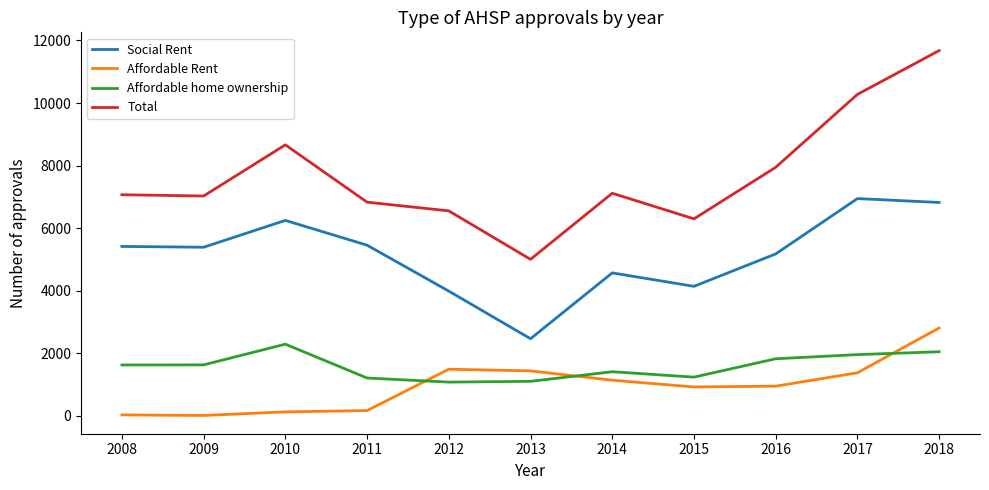

The value of Affordable home ownership at 2016 is 849. True or false?

False